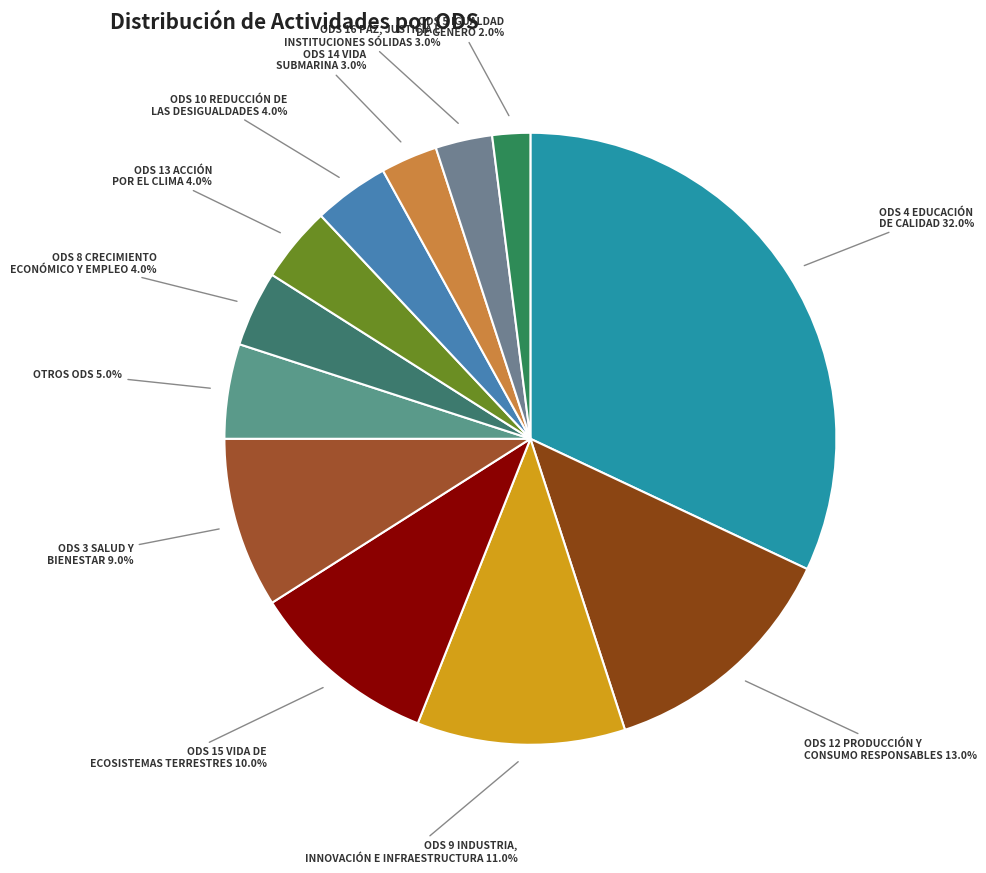

Count the number of slices in the pie.

12